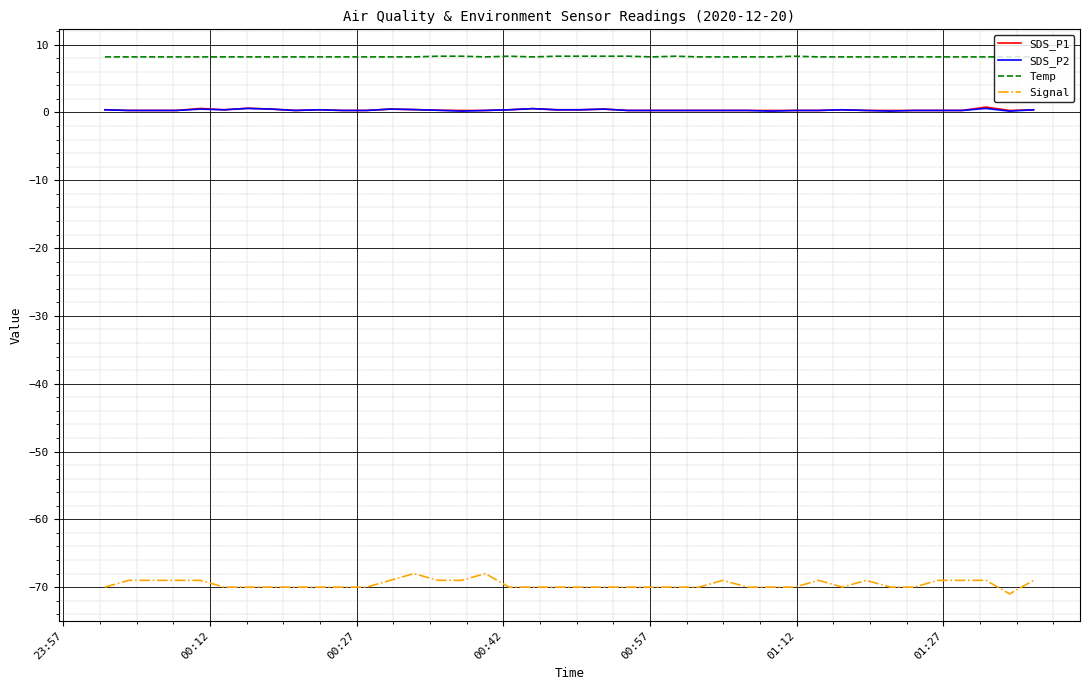

How many lines are shown in the chart?

4